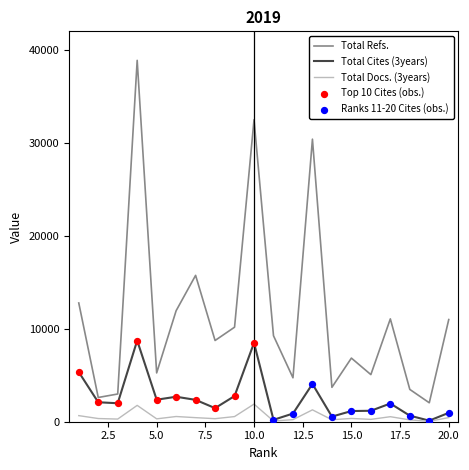

Which series has the largest total across all categories?

Total Refs.